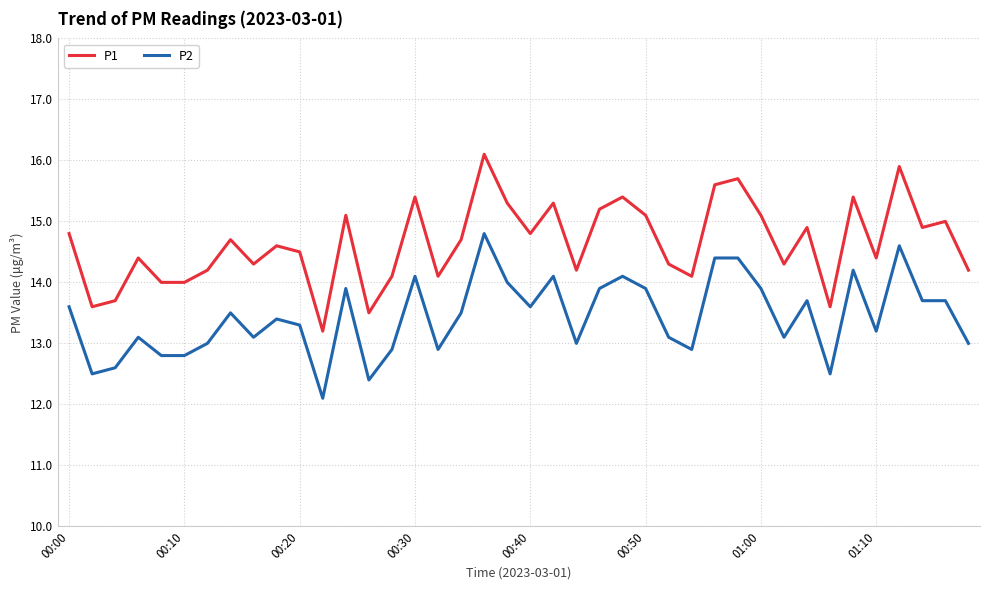

What is the greatest value displayed?

16.1